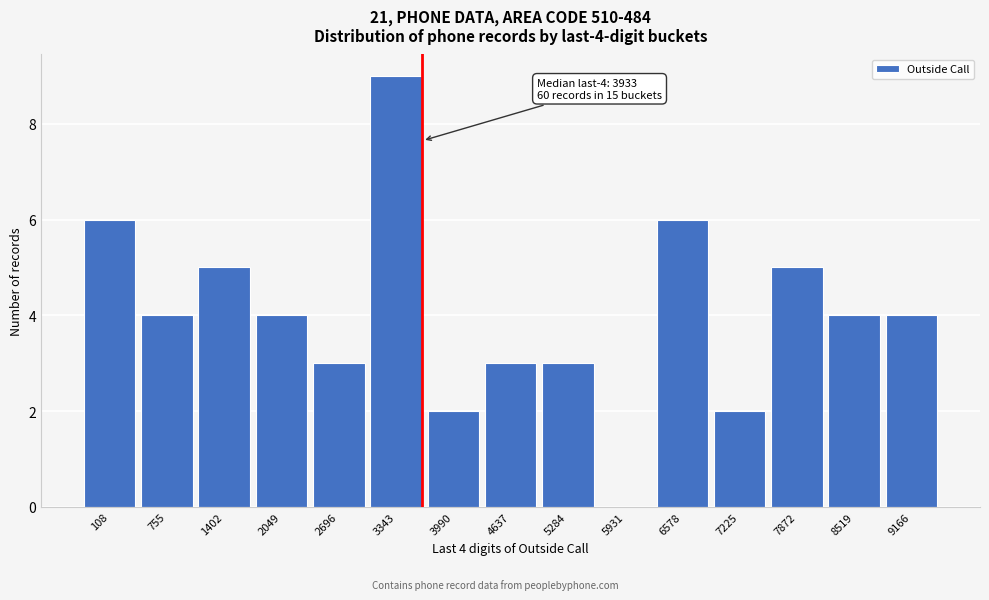

Reading right to left, what are all the values shown in this chart?

9166=4	8519=4	7872=5	7225=2	6578=6	5931=0	5284=3	4637=3	3990=2	3343=9	2696=3	2049=4	1402=5	755=4	108=6